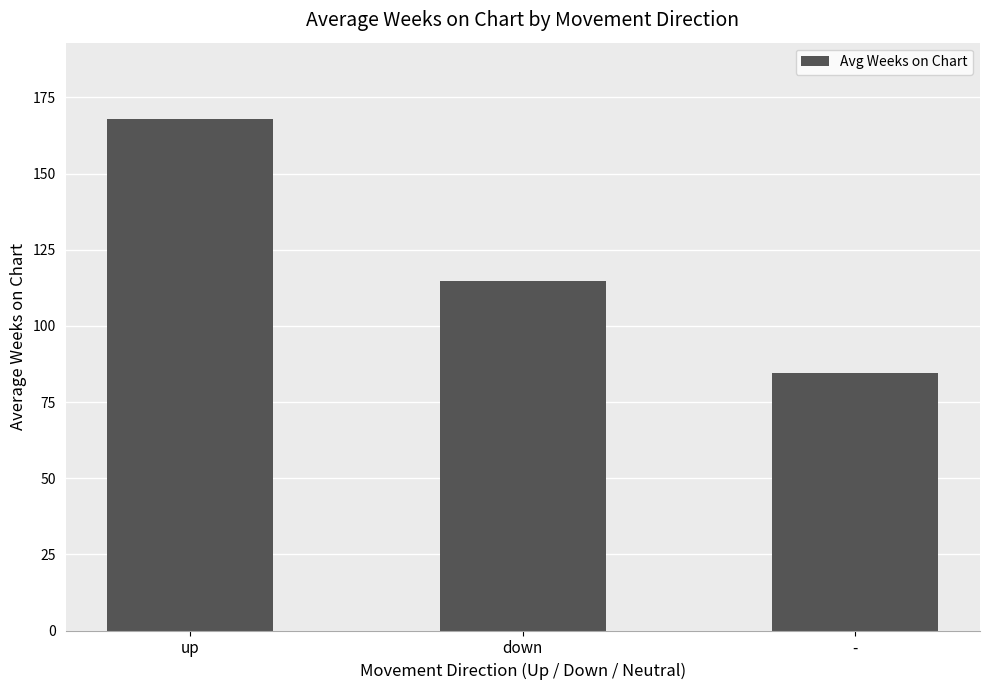

What is the ratio of the value at down to the value at up?

0.7